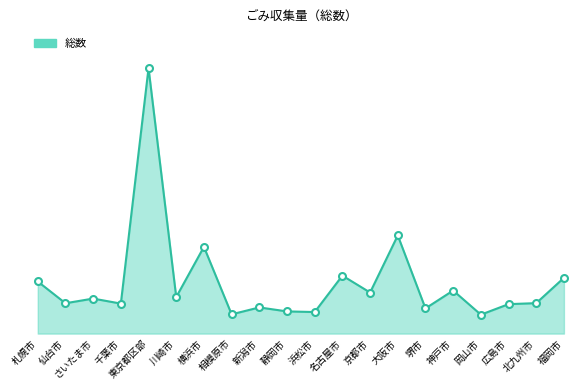

What is the smallest value displayed?

229258.0